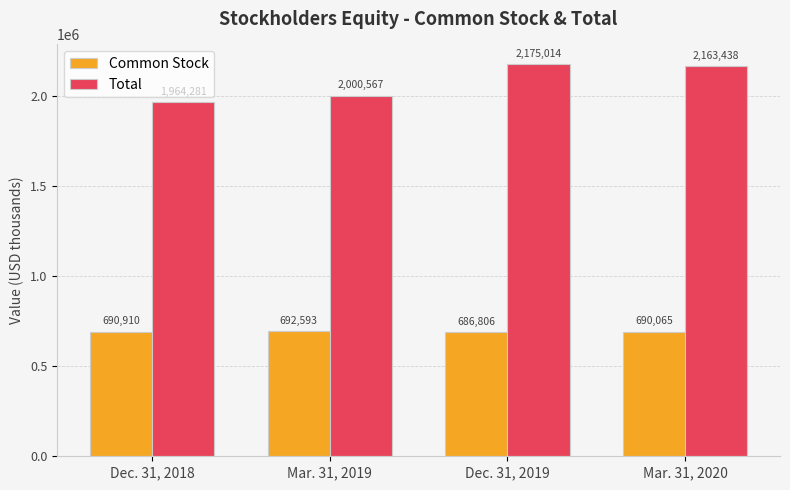

What is the smallest value displayed?

686806